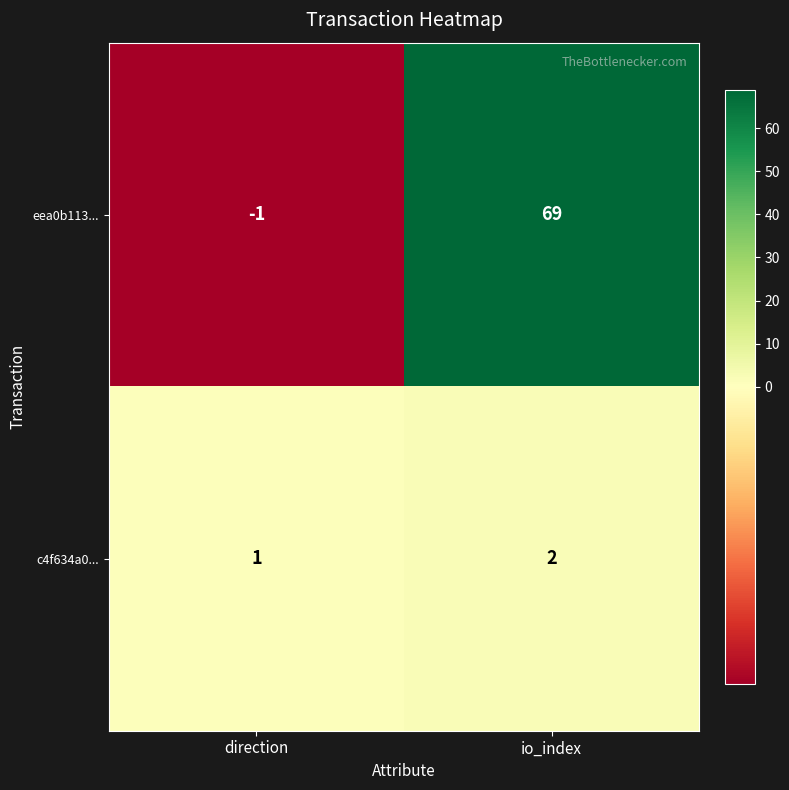

At which label does eea0b113... reach its minimum?

direction